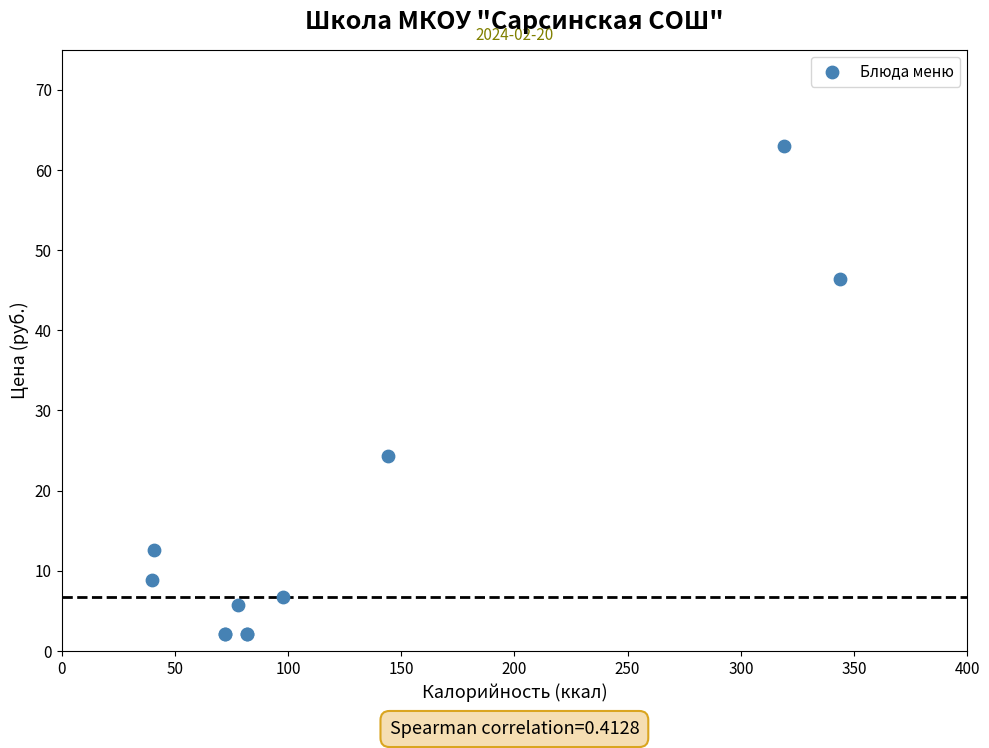

What Y value in the scatter plot is closest to 32?

24.3